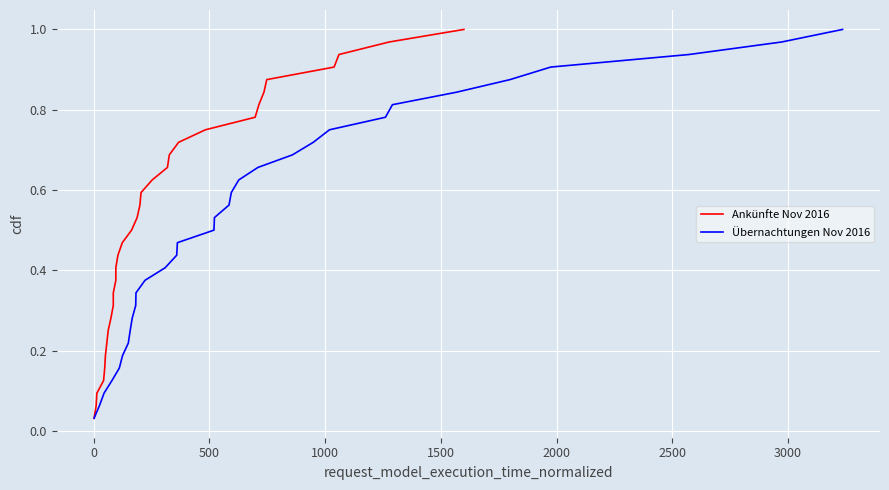

At how many categories does at least one series exceed 0?

32